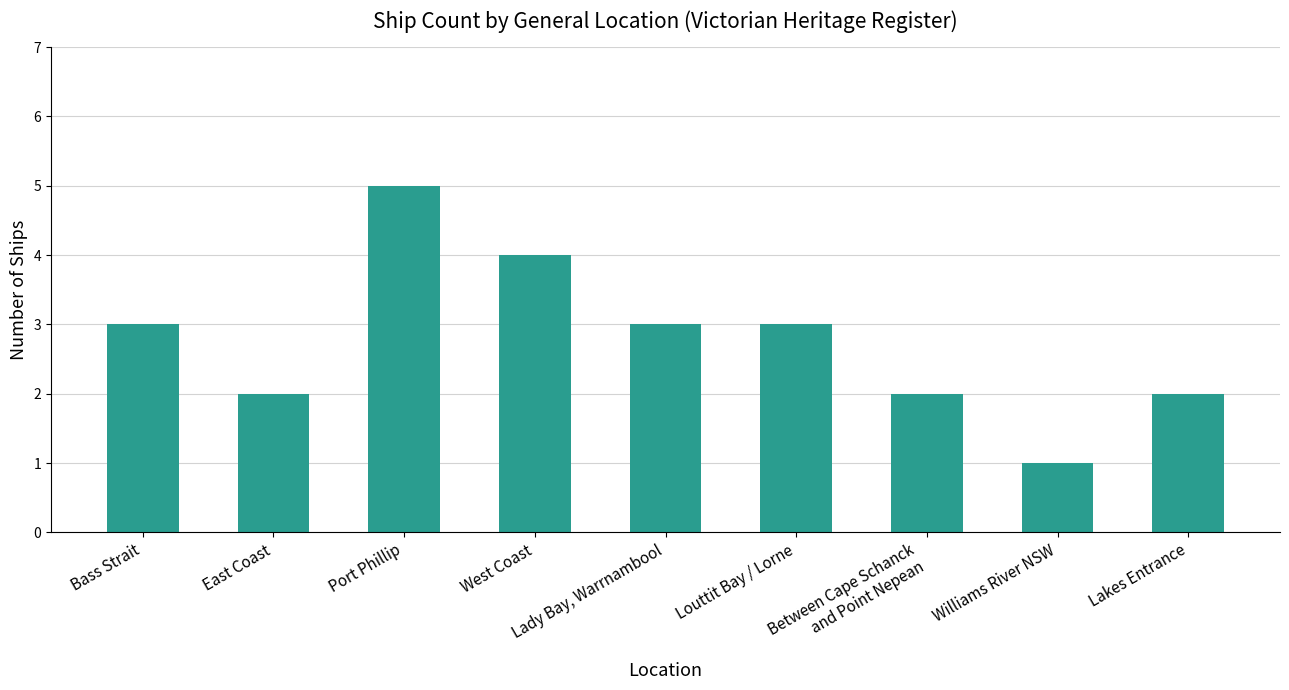

At which category does the chart reach its peak across all series?

Port Phillip